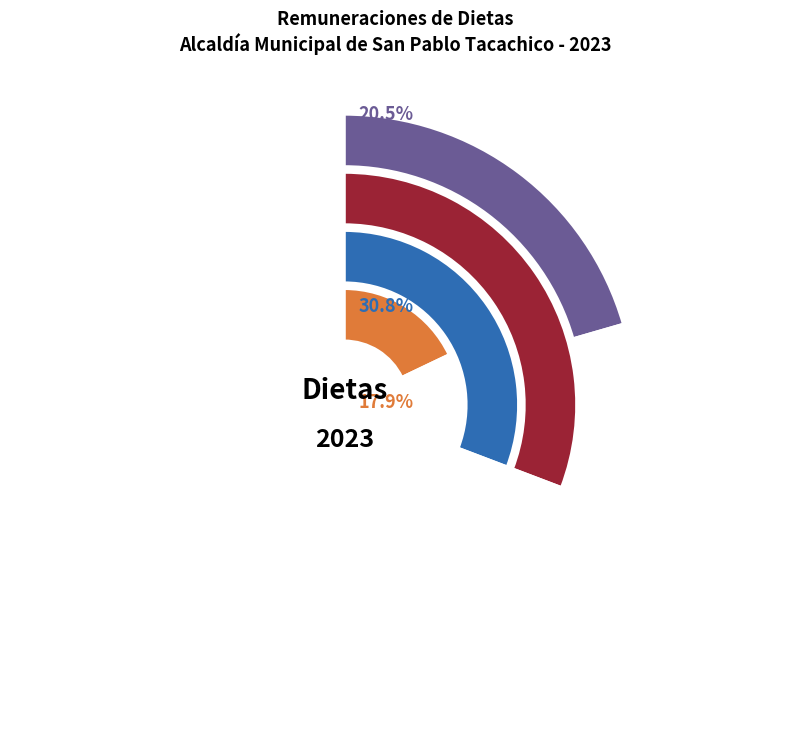

Do 6º REGIDOR PROPIETARIO and 2º REGIDOR SUPLENTE together represent more than half of the pie?

No